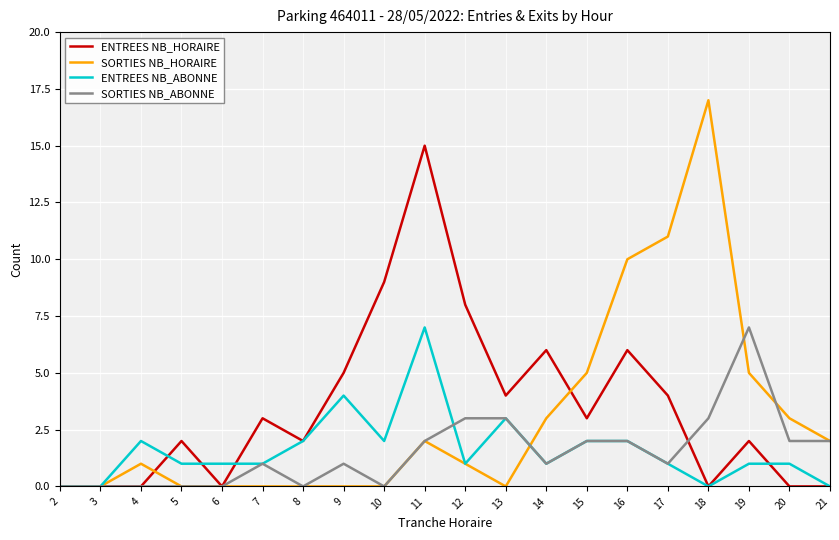

At which category is the sum across all series the highest?

11